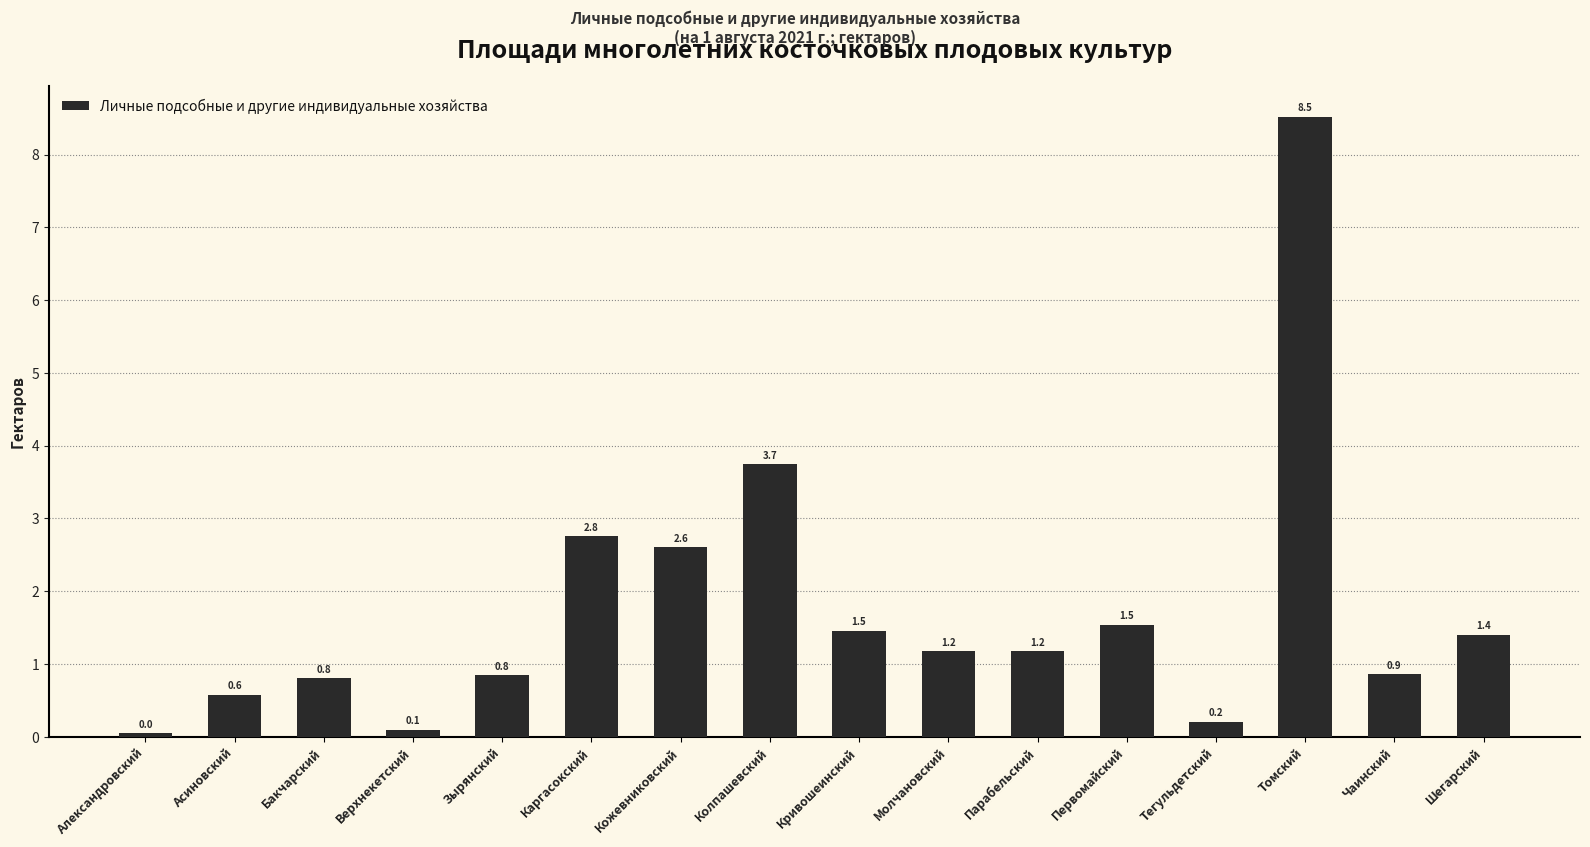

True or false: the data shows 2.4 at Первомайский.

False